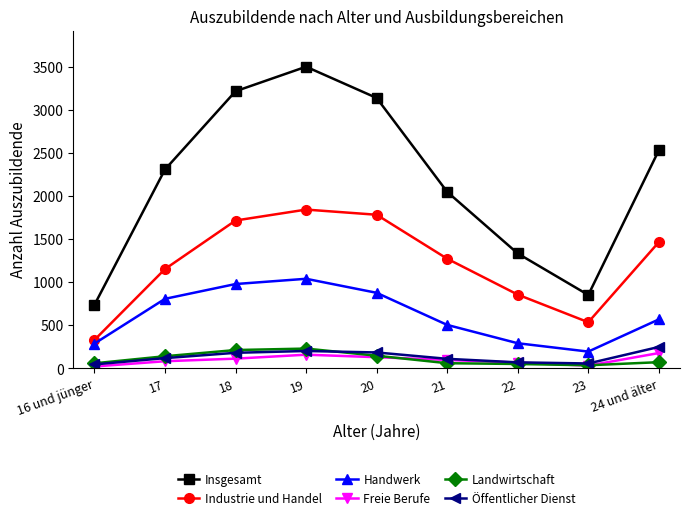

Is this an area chart (filled region under the line)?

No